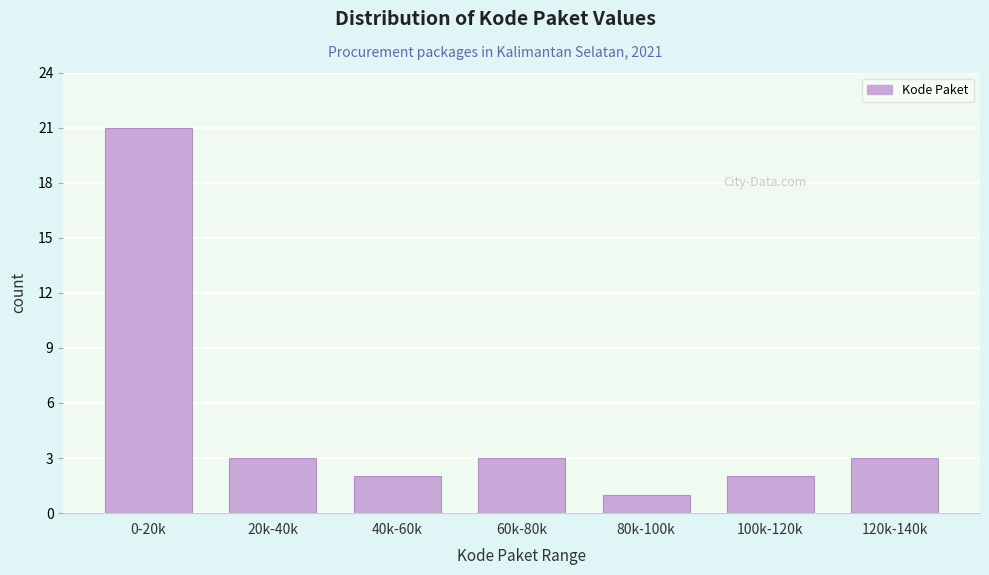

Reading right to left, what are all the values shown in this chart?

3	2	1	3	2	3	21